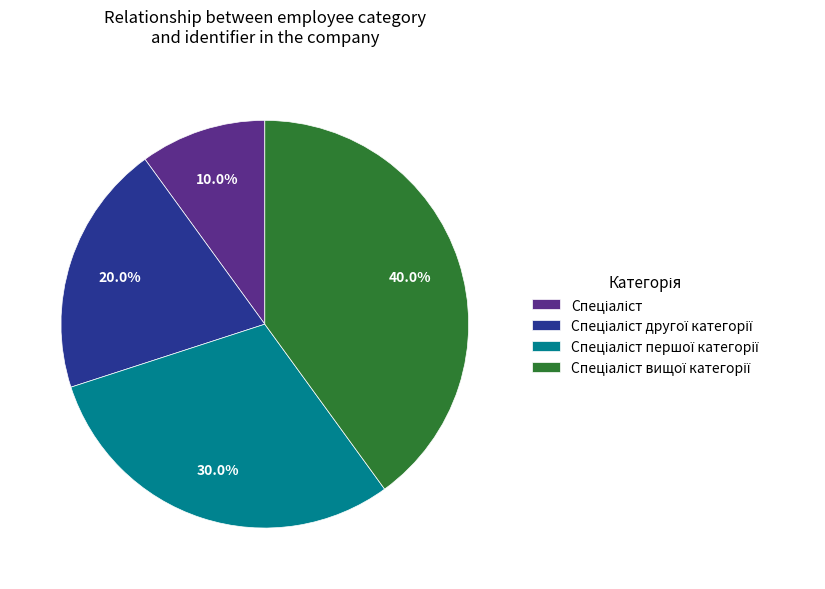

Does any single category account for the majority?

No